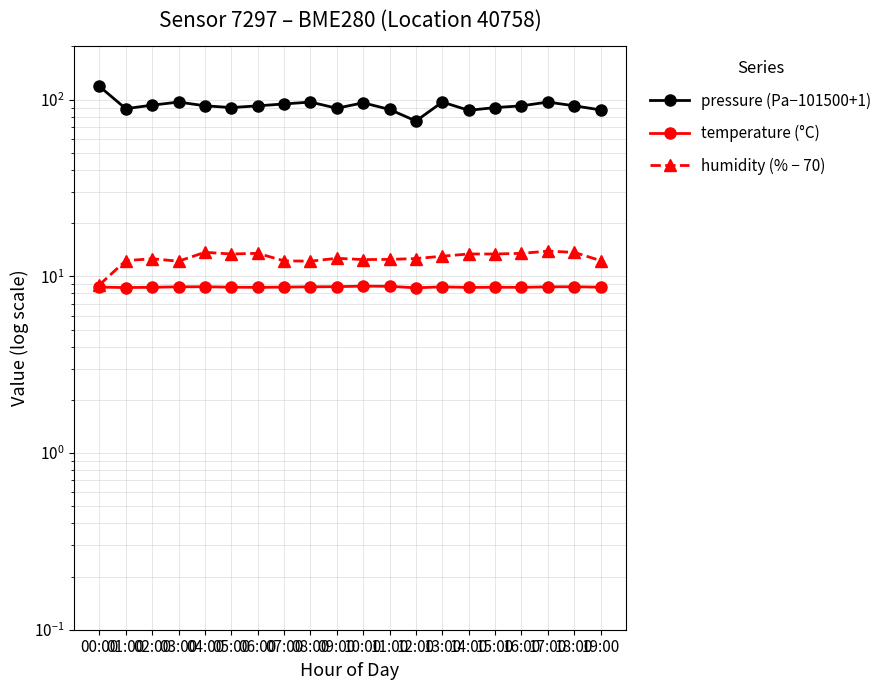

What are all the series names shown in the legend?

pressure (Pa−101500+1), temperature (°C), humidity (% − 70)